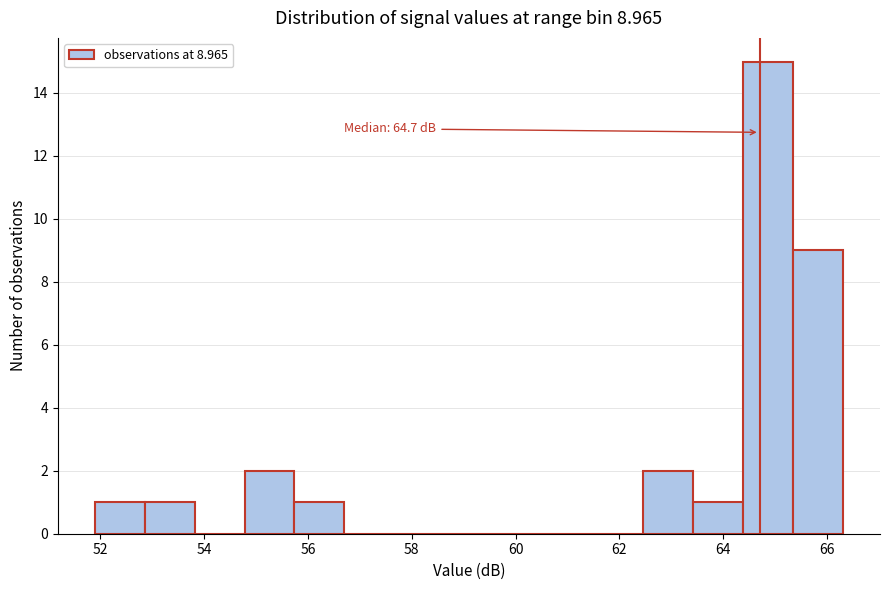

Over which range of the x-axis is the bar tallest?

64.38 to 65.34